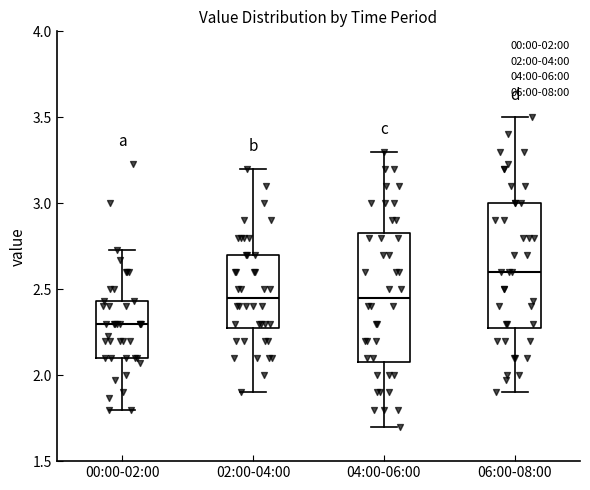

Reading left to right, transcribe this box plot: for each box, give where its median line is, the range the box spans, and where its two whiskers end, as read against the y-axis. The values are not printed on the chart, so give them approximately, as read against the axis.

00:00-02:00: median 2.30, box 2.10 to 2.45, whiskers 1.80 to 2.75
02:00-04:00: median 2.45, box 2.30 to 2.70, whiskers 1.90 to 3.20
04:00-06:00: median 2.45, box 2.10 to 2.85, whiskers 1.70 to 3.30
06:00-08:00: median 2.60, box 2.30 to 3.00, whiskers 1.90 to 3.50